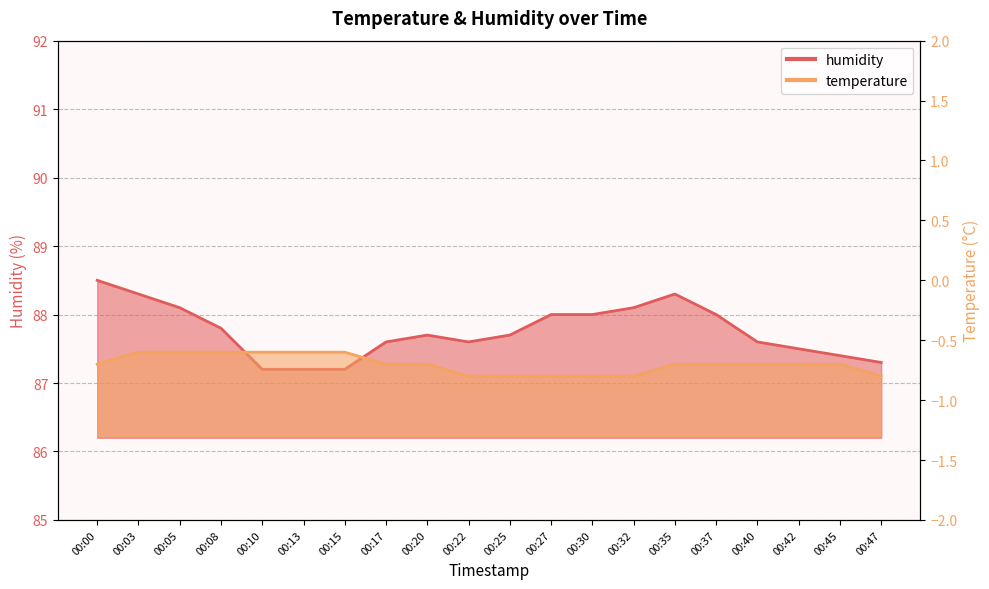

Reading right to left, list all the values displayed in this chart.

temperature: -0.8	-0.7	-0.7	-0.7	-0.7	-0.7	-0.8	-0.8	-0.8	-0.8	-0.8	-0.7	-0.7	-0.6	-0.6	-0.6	-0.6	-0.6	-0.6	-0.7
humidity: 87.3	87.4	87.5	87.6	88.0	88.3	88.1	88.0	88.0	87.7	87.6	87.7	87.6	87.2	87.2	87.2	87.8	88.1	88.3	88.5